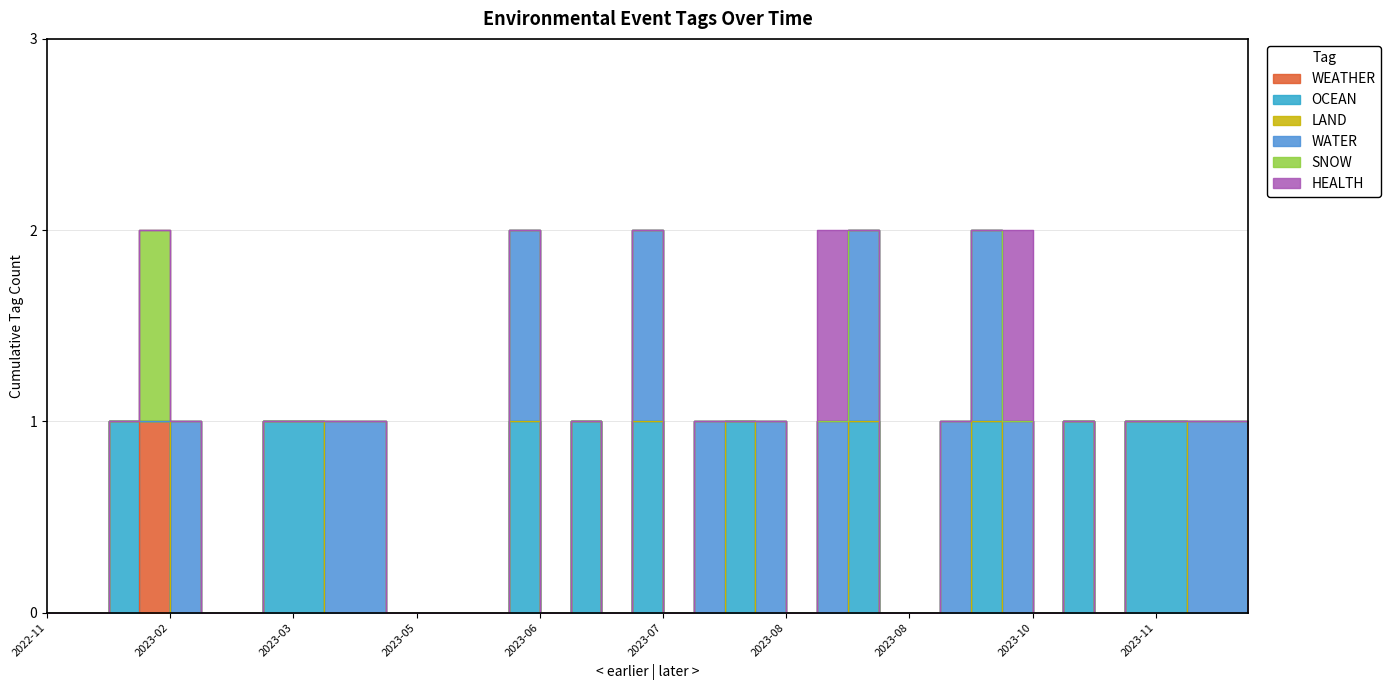

At how many categories does at least one series exceed 0?

23